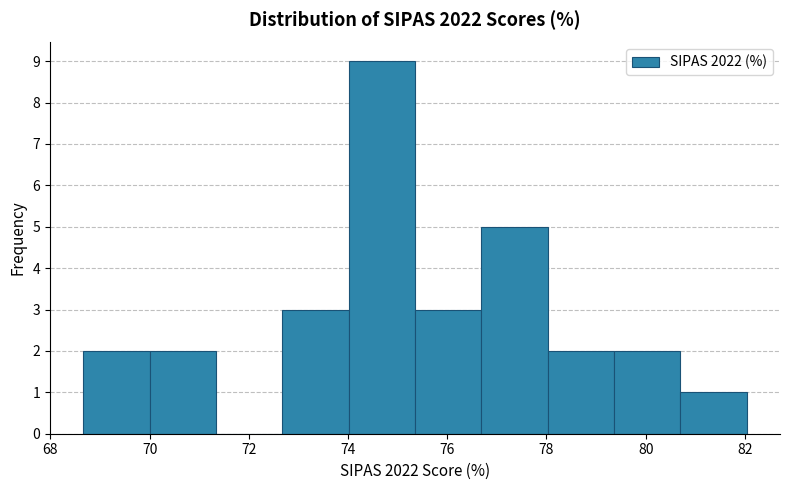

How tall is the bar that spans 74.0 to 75.4 on the x-axis? Neither the bar edges nor the heights are printed on the chart, so give them approximately, as read against the axes.

9